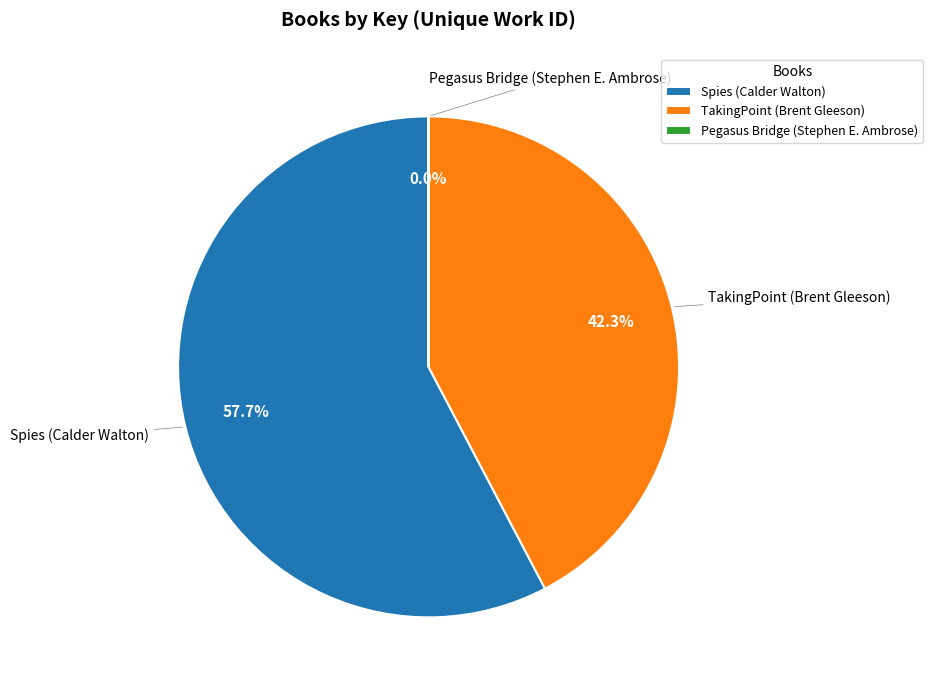

Is Spies (Calder Walton) the majority of the pie?

Yes